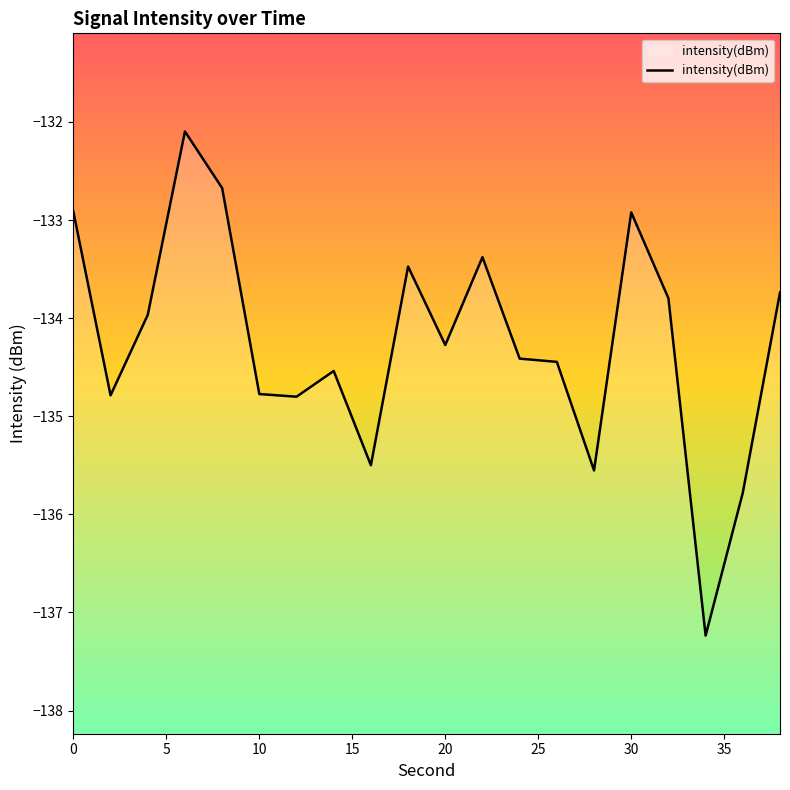

Rank the categories by value from lowest to highest.

34, 36, 28, 16, 12, 2, 10, 14, 26, 24, 20, 4, 32, 38, 18, 22, 30, 0, 8, 6